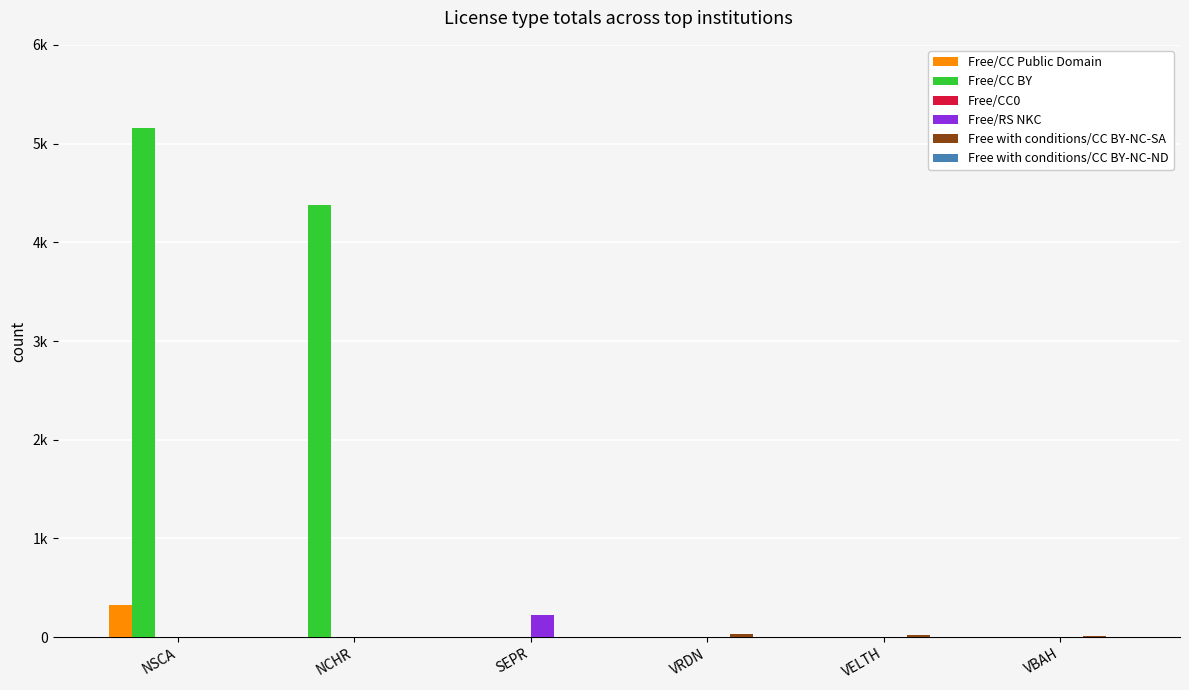

Are the bars horizontal?

No